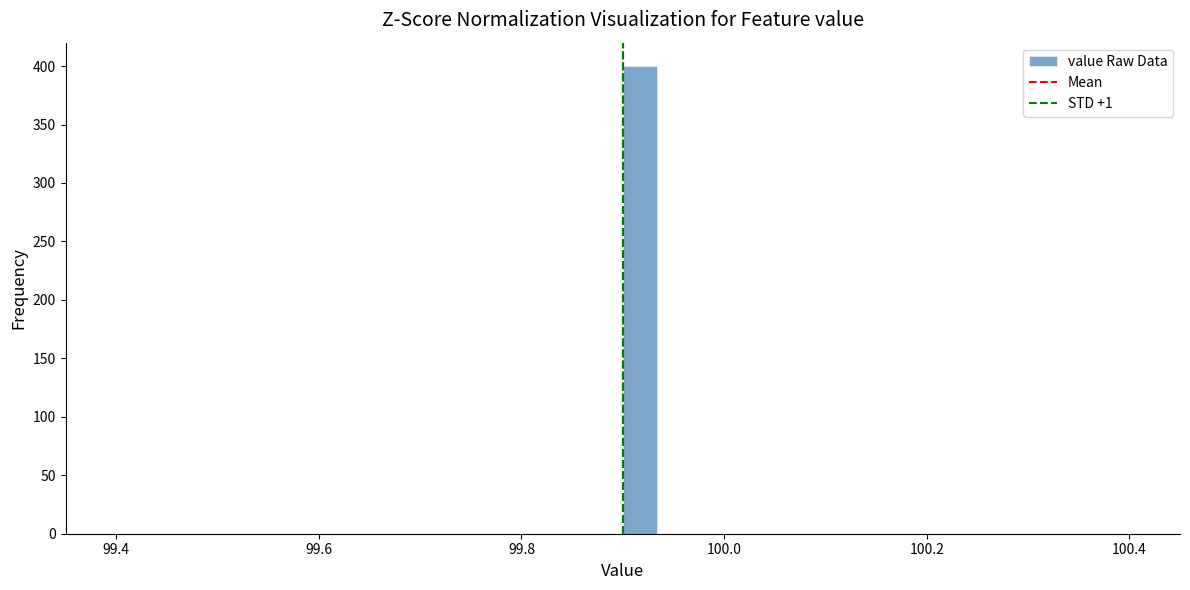

Around what value on the x-axis is the tallest bar? Give the approximate position of its centre, as read against the axis.

99.92